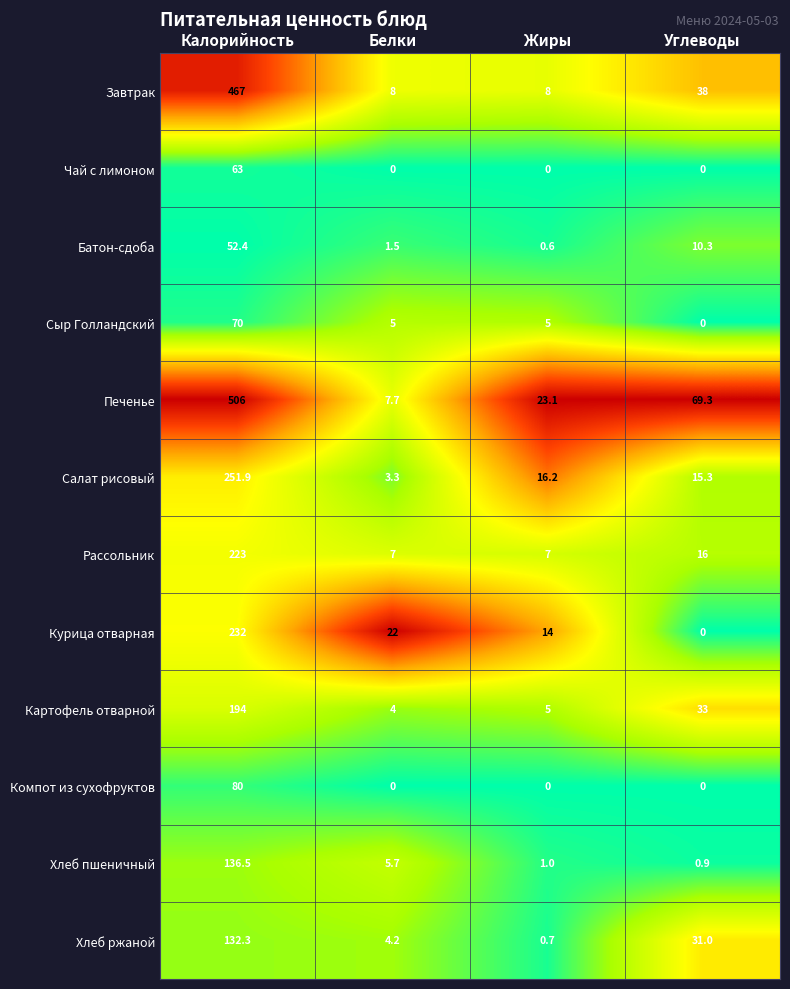

Which series has the widest spread of values?

Печенье